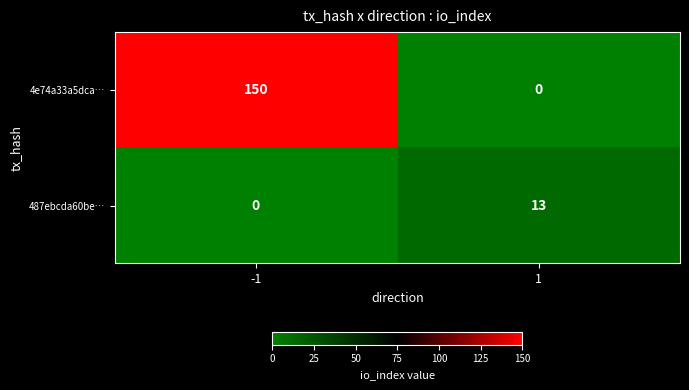

What is the average value of the 4e74a33a5dca… series?

75